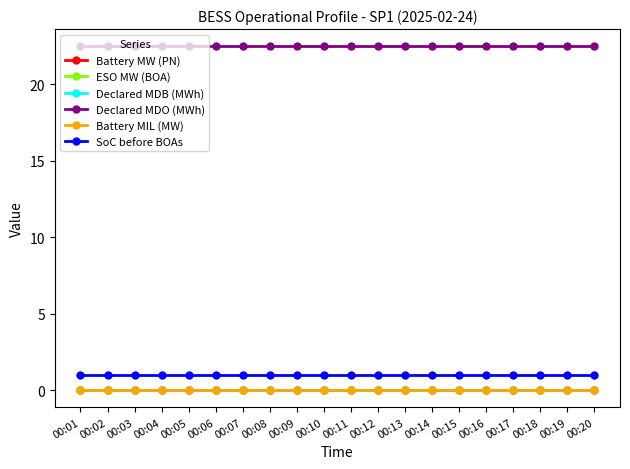

Is this an area chart (filled region under the line)?

No